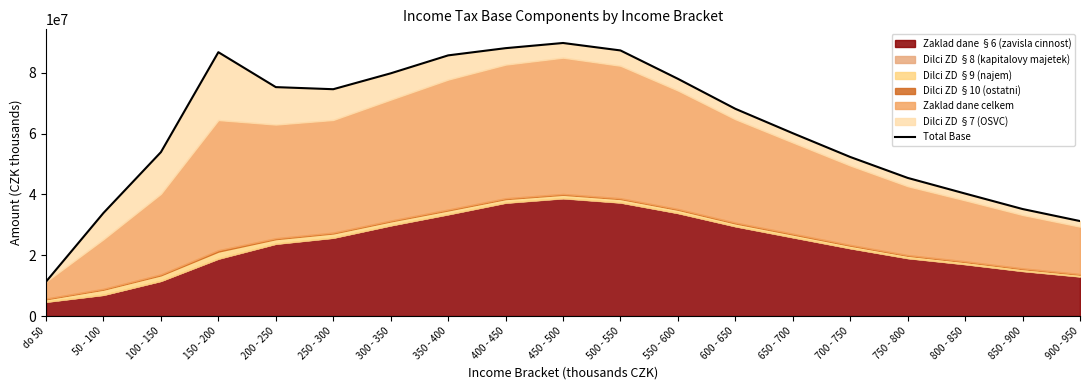

What is the difference between the values at 250 - 300 and 200 - 250?

691177.1